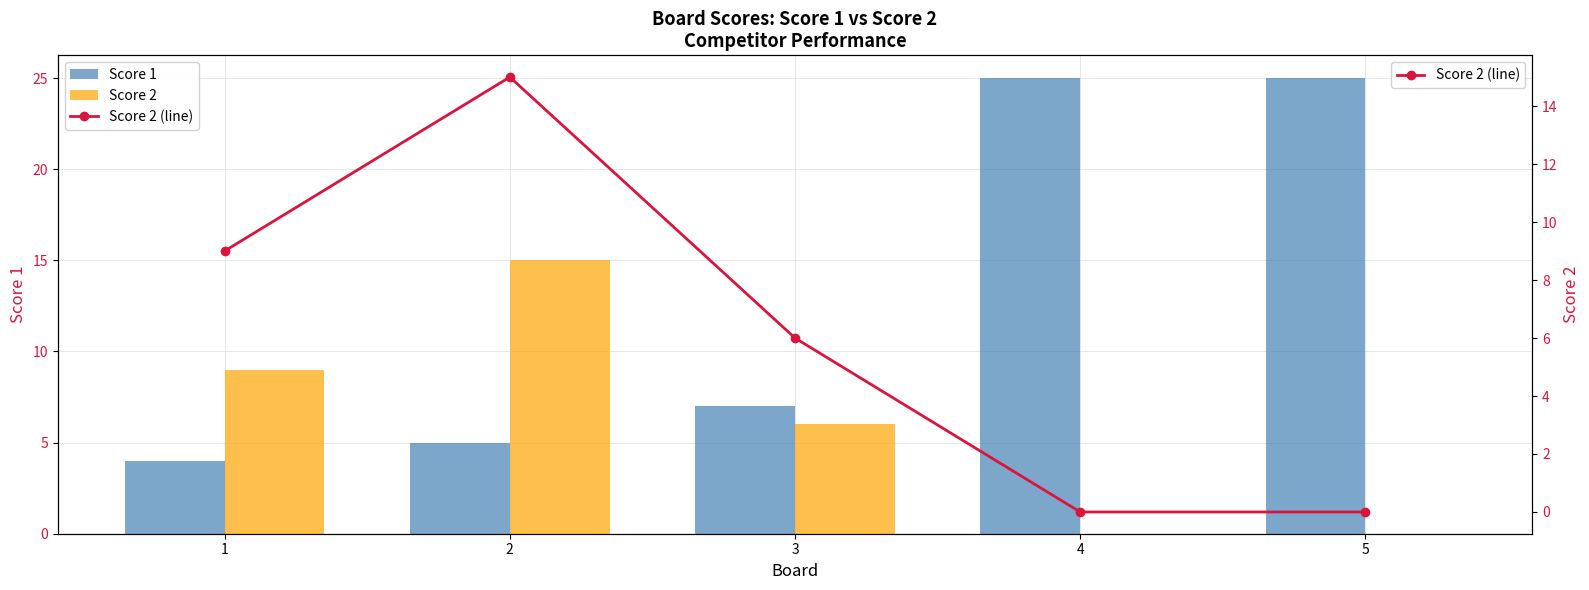

What is the difference between the maximum and second lowest values in the Score 1 series?

20